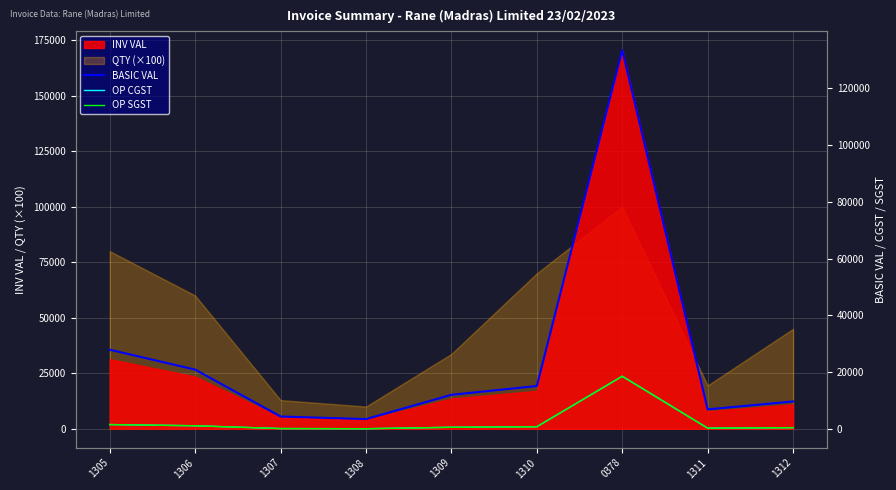

True or false: BASIC VAL and OP CGST cross at least once.

False